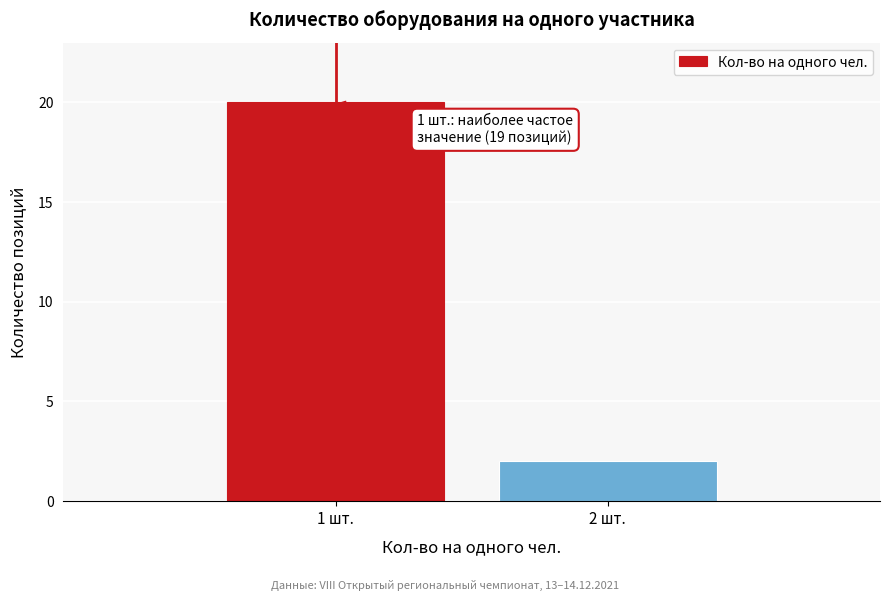

Reading left to right, list all the values displayed in this chart.

1 шт.=20	2 шт.=2